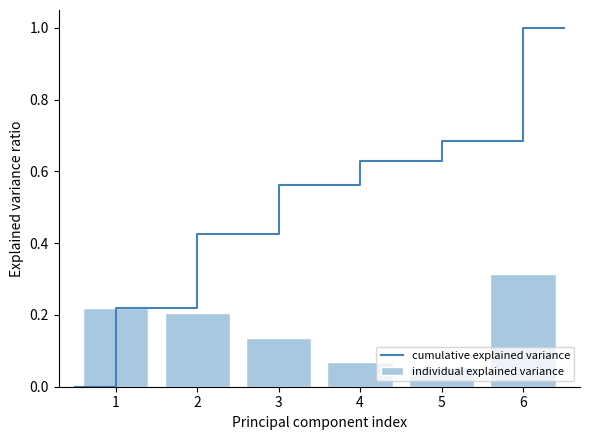

Reading left to right, transcribe all the data shown in this chart.

1=0.2	2=0.2	3=0.1	4=0.1	5=0.1	6=0.3